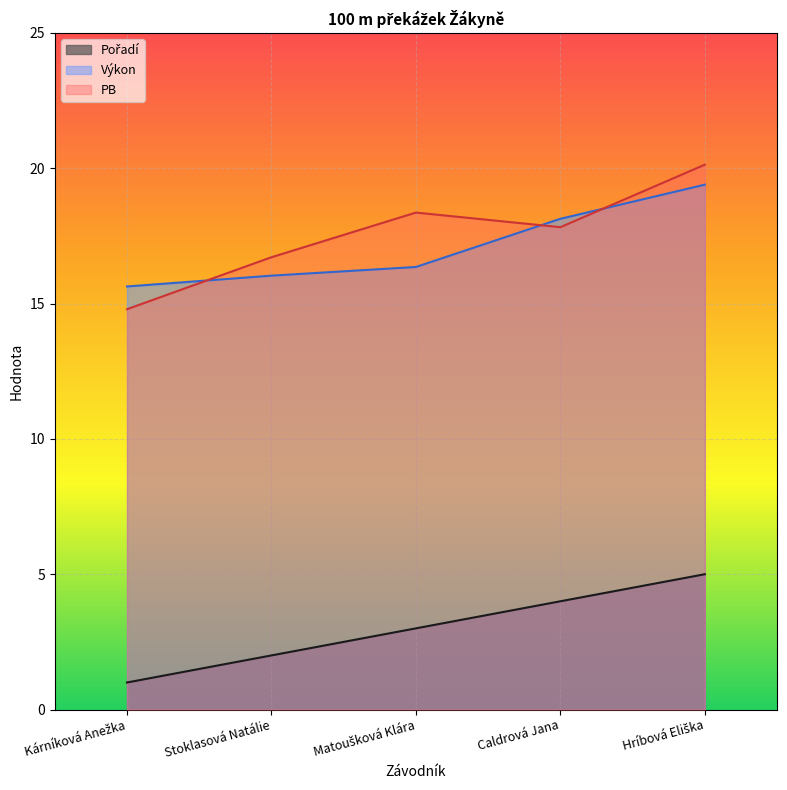

At which label does Pořadí reach its peak?

Hríbová Eliška